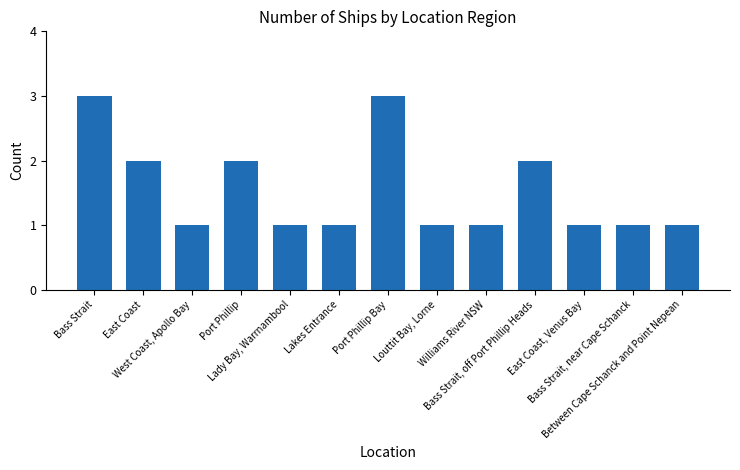

What is the value of the 12th bar from the left?

1